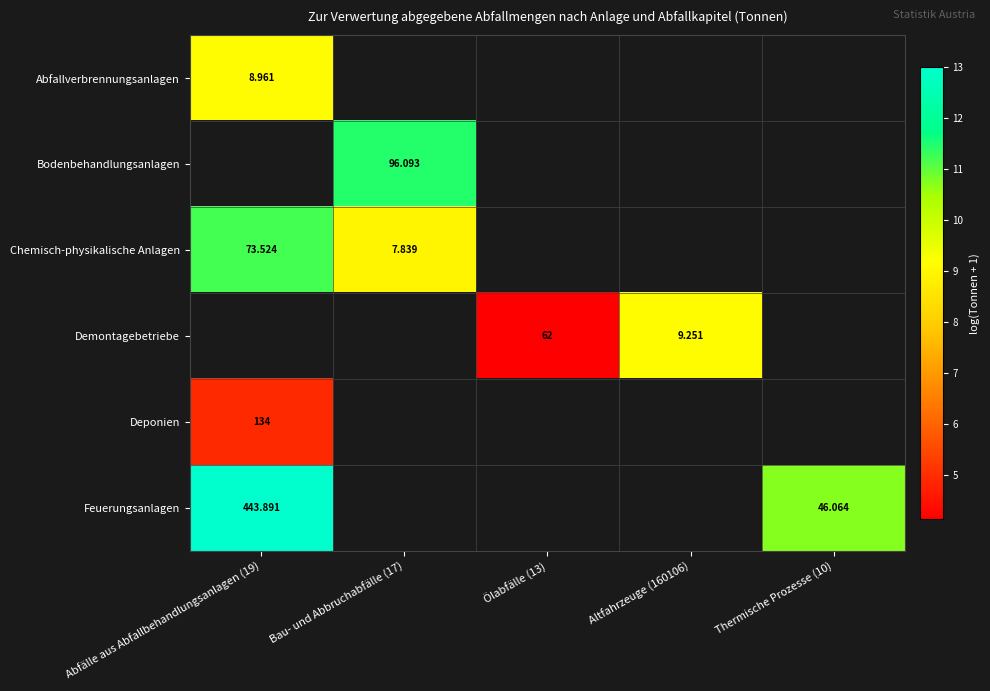

At which label is Abfallverbrennungsanlagen closest to 9?

Abfälle aus Abfallbehandlungsanlagen (19)